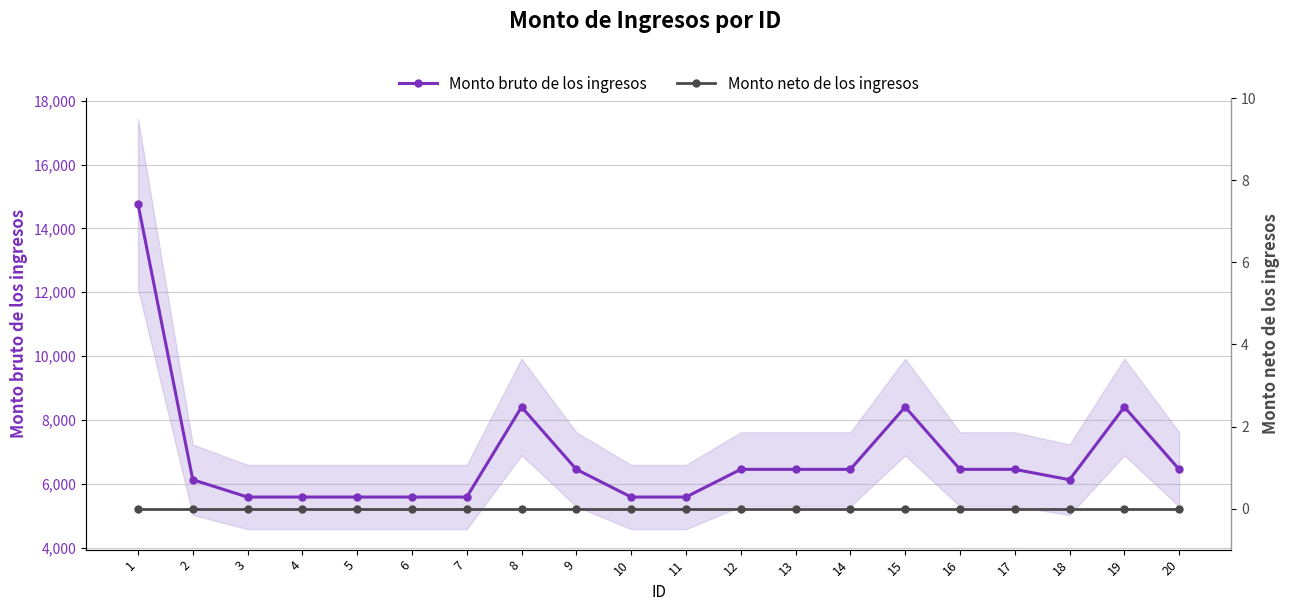

True or false: Monto neto de los ingresos and Monto bruto de los ingresos cross at least once.

False